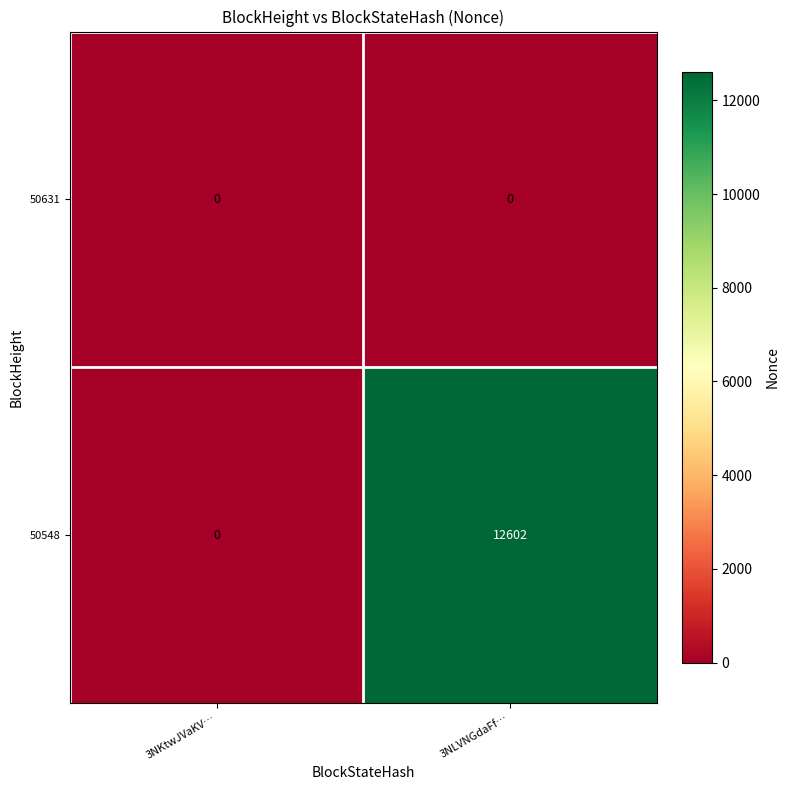

How many series are shown in this chart?

2